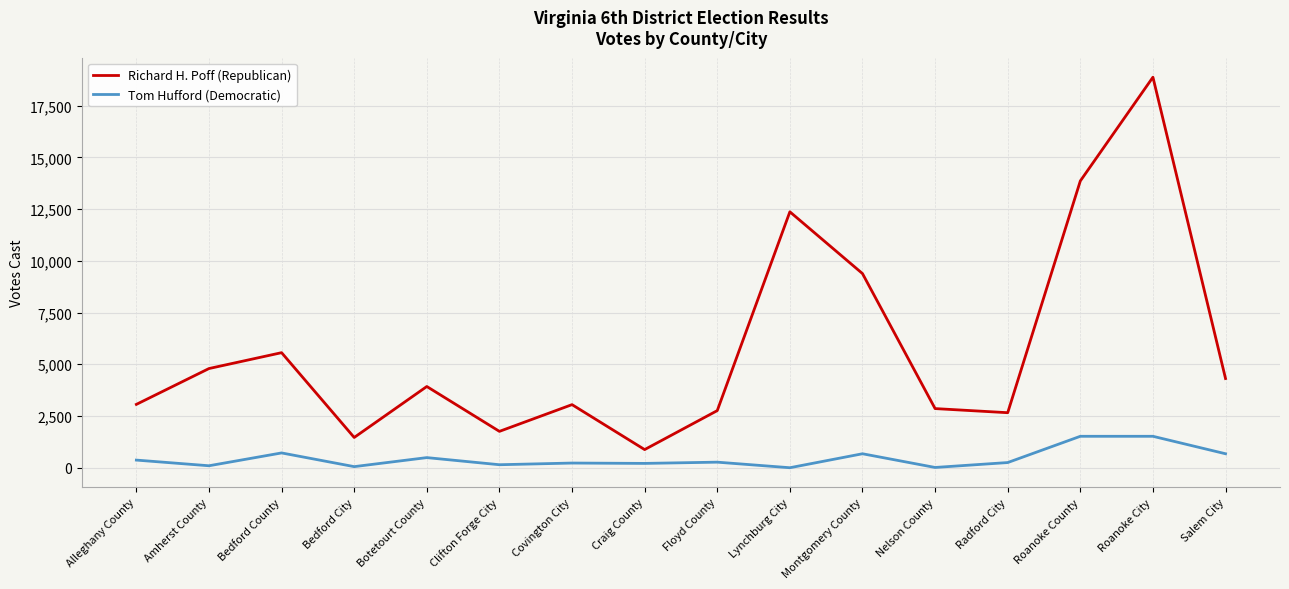

What is the total value across all series at Lynchburg City?

12367